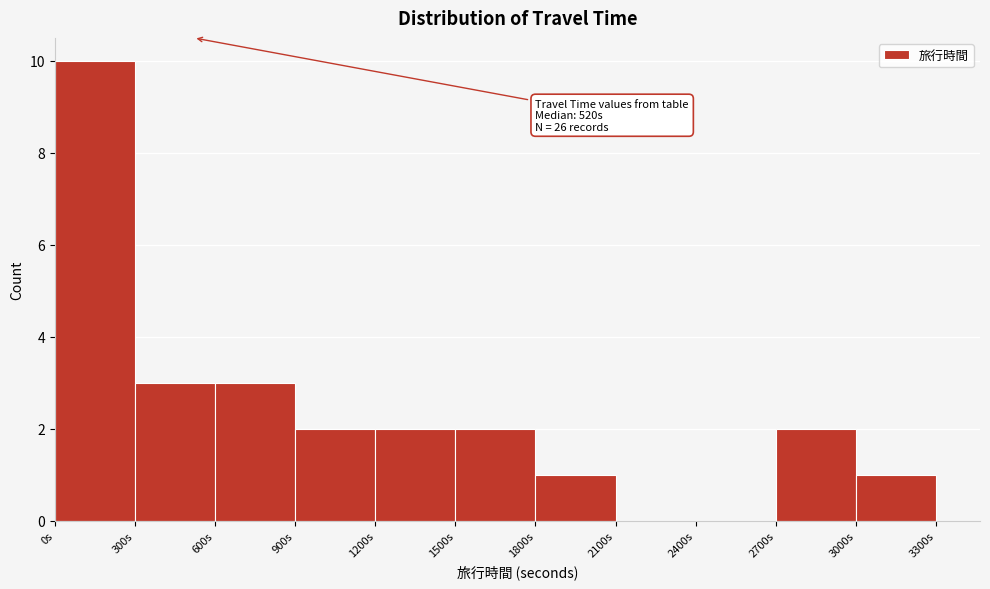

Over which range of the x-axis is the bar tallest?

0 to 300